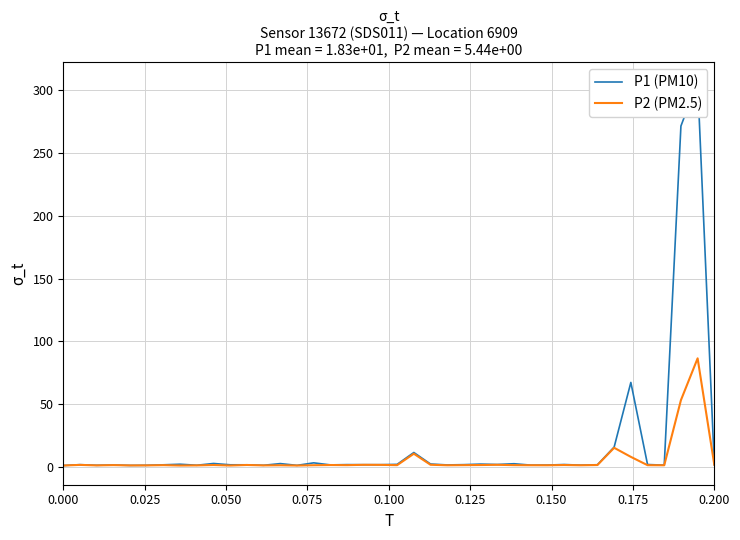

Which series has the largest total across all categories?

P1 (PM10)